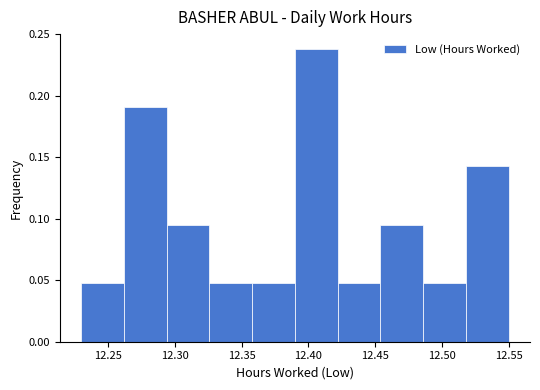

Which range on the x-axis has the tallest bar?

12.390 to 12.422